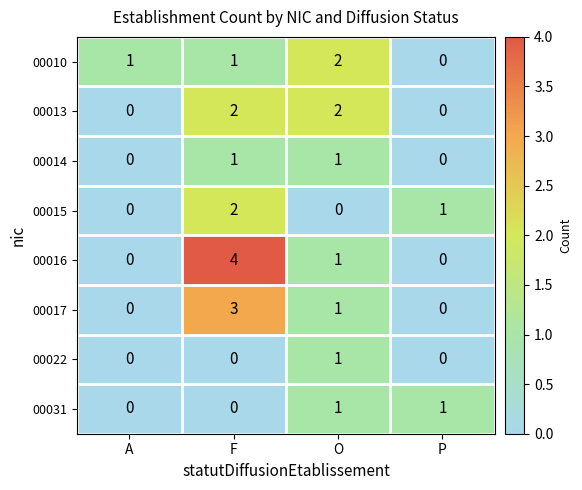

Which series has the largest total across all categories?

00016